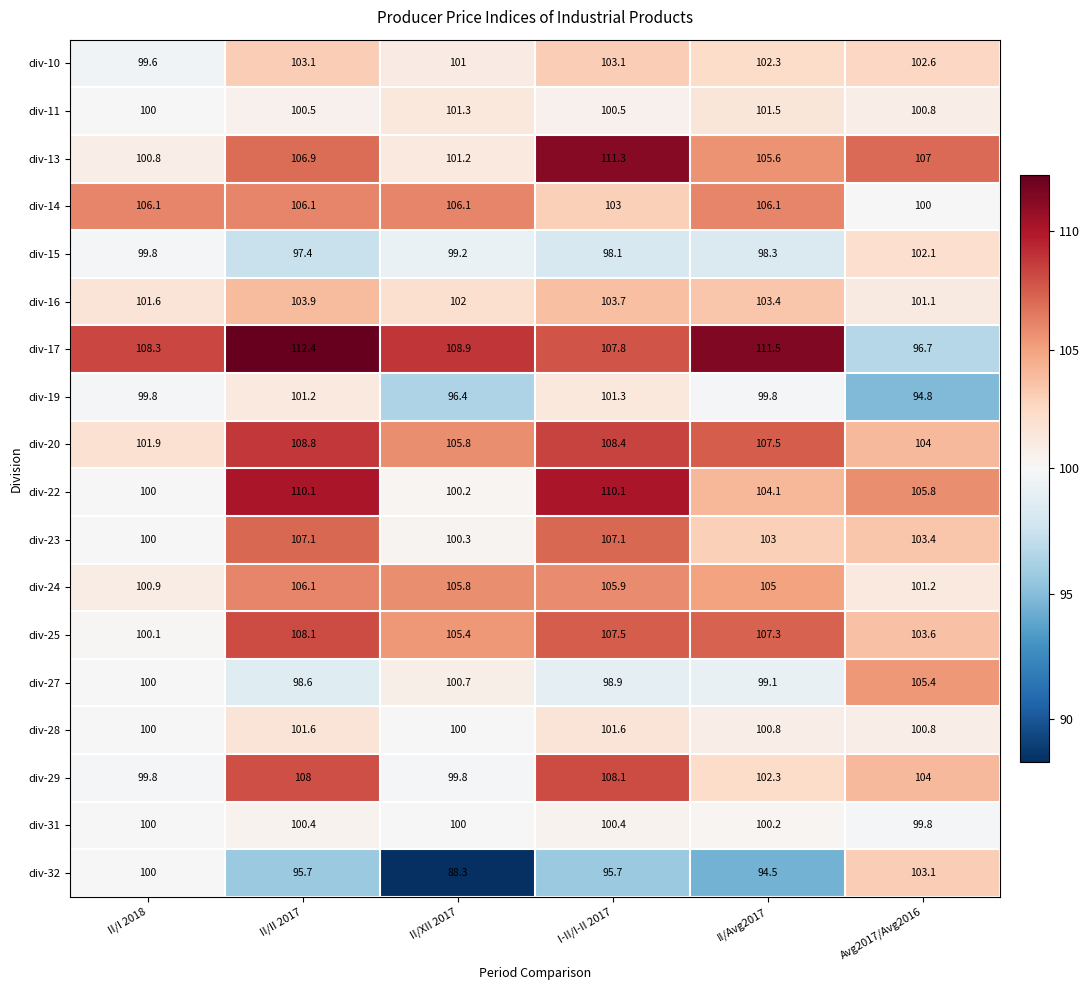

Which series has the largest total across all categories?

div-17